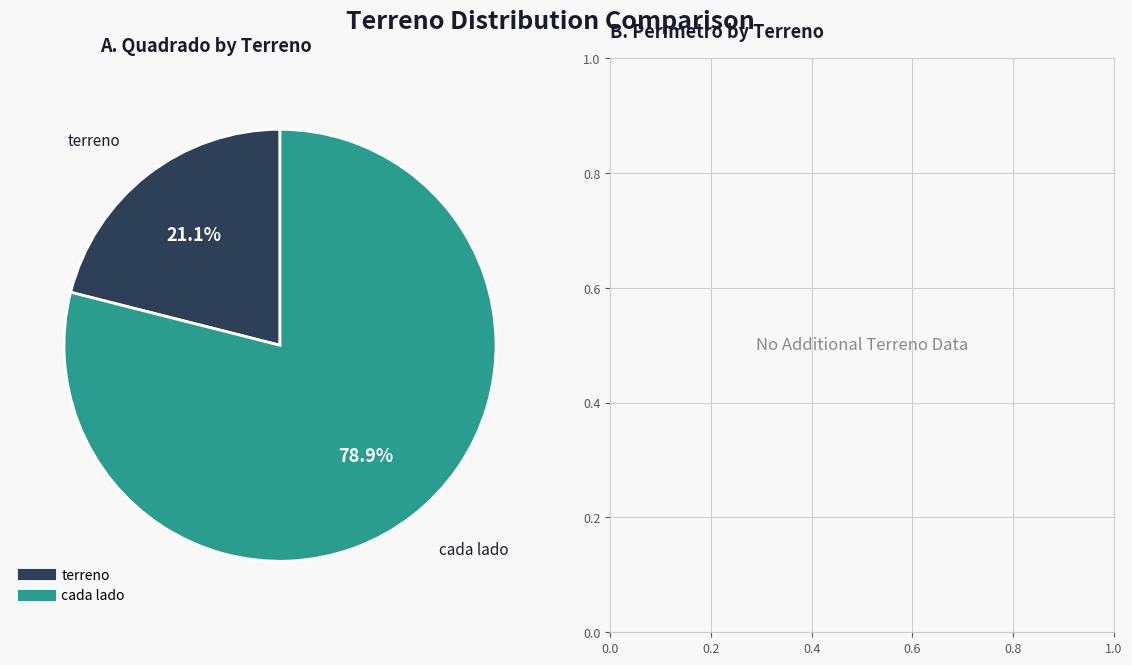

Which category accounts for the majority?

cada lado